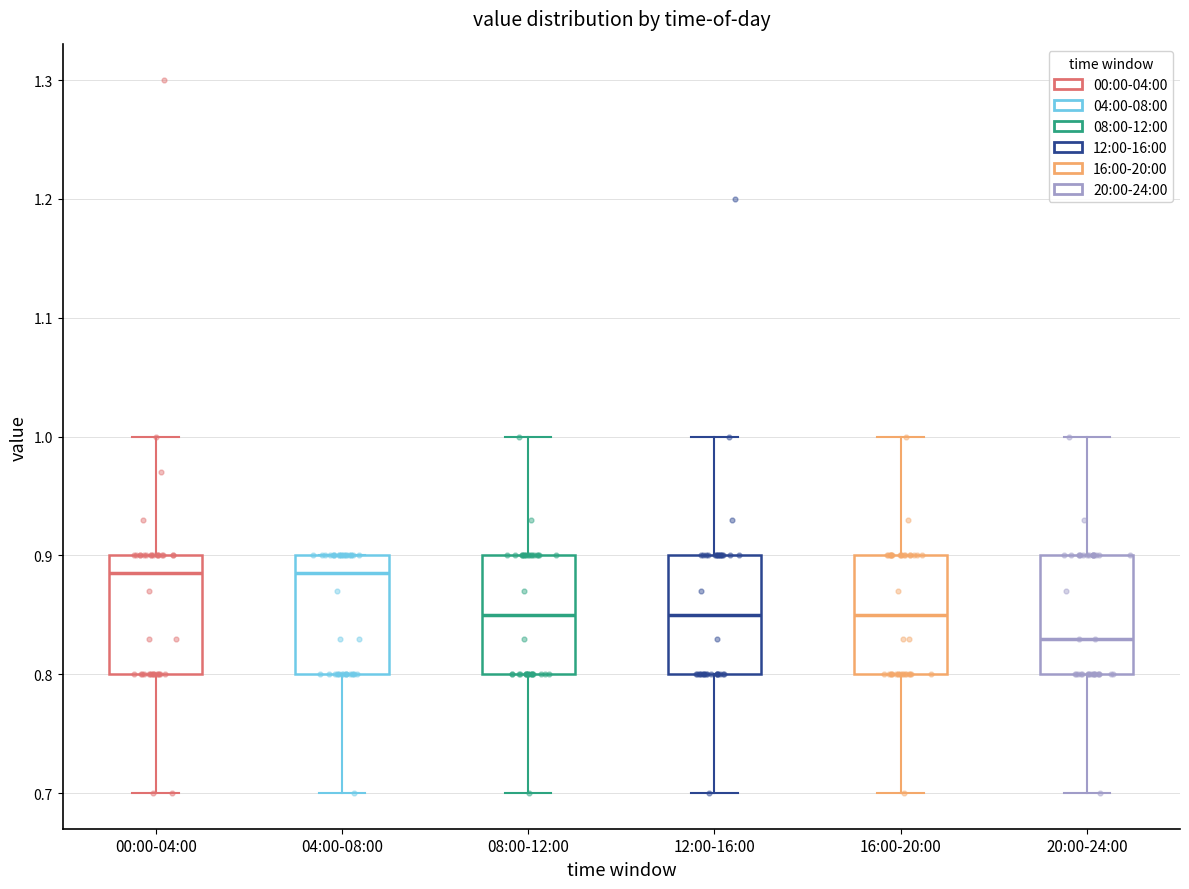

Reading left to right, transcribe this box plot: for each box, give where its median line is, the range the box spans, and where its two whiskers end, as read against the y-axis. The values are not printed on the chart, so give them approximately, as read against the axis.

00:00-04:00: median 0.89, box 0.80 to 0.90, whiskers 0.70 to 1.00
04:00-08:00: median 0.89, box 0.80 to 0.90, whiskers 0.70 to 0.90
08:00-12:00: median 0.85, box 0.80 to 0.90, whiskers 0.70 to 1.00
12:00-16:00: median 0.85, box 0.80 to 0.90, whiskers 0.70 to 1.00
16:00-20:00: median 0.85, box 0.80 to 0.90, whiskers 0.70 to 1.00
20:00-24:00: median 0.83, box 0.80 to 0.90, whiskers 0.70 to 1.00